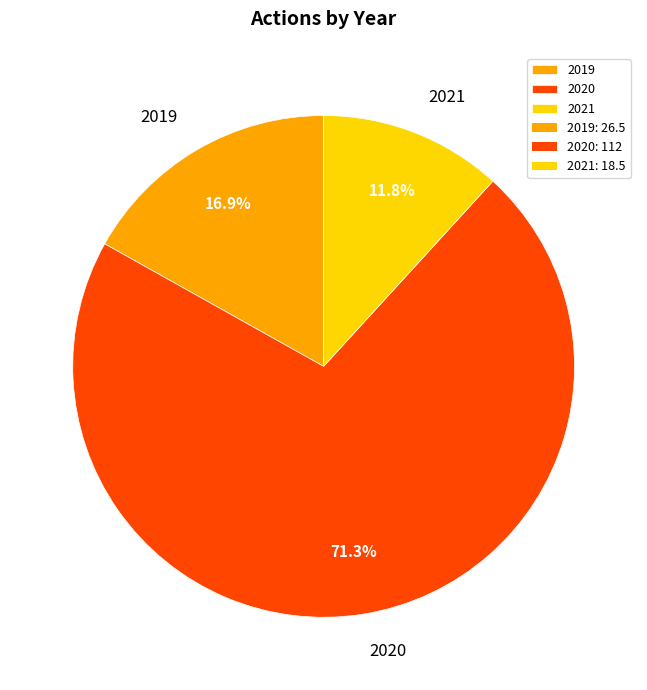

To the nearest percent, what percentage of the pie is 2021?

12%